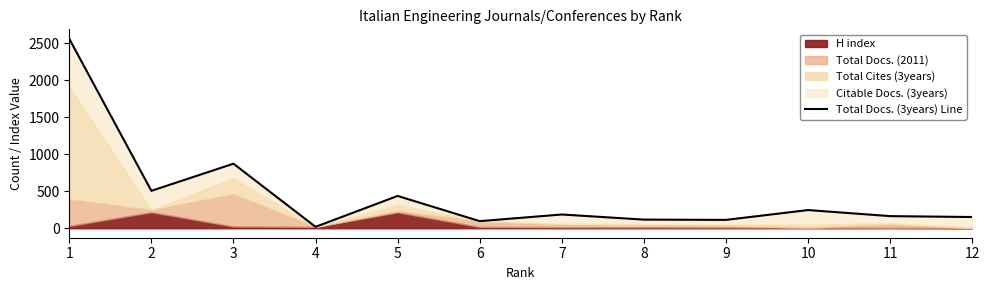

Which category has the lowest value across all series?

4